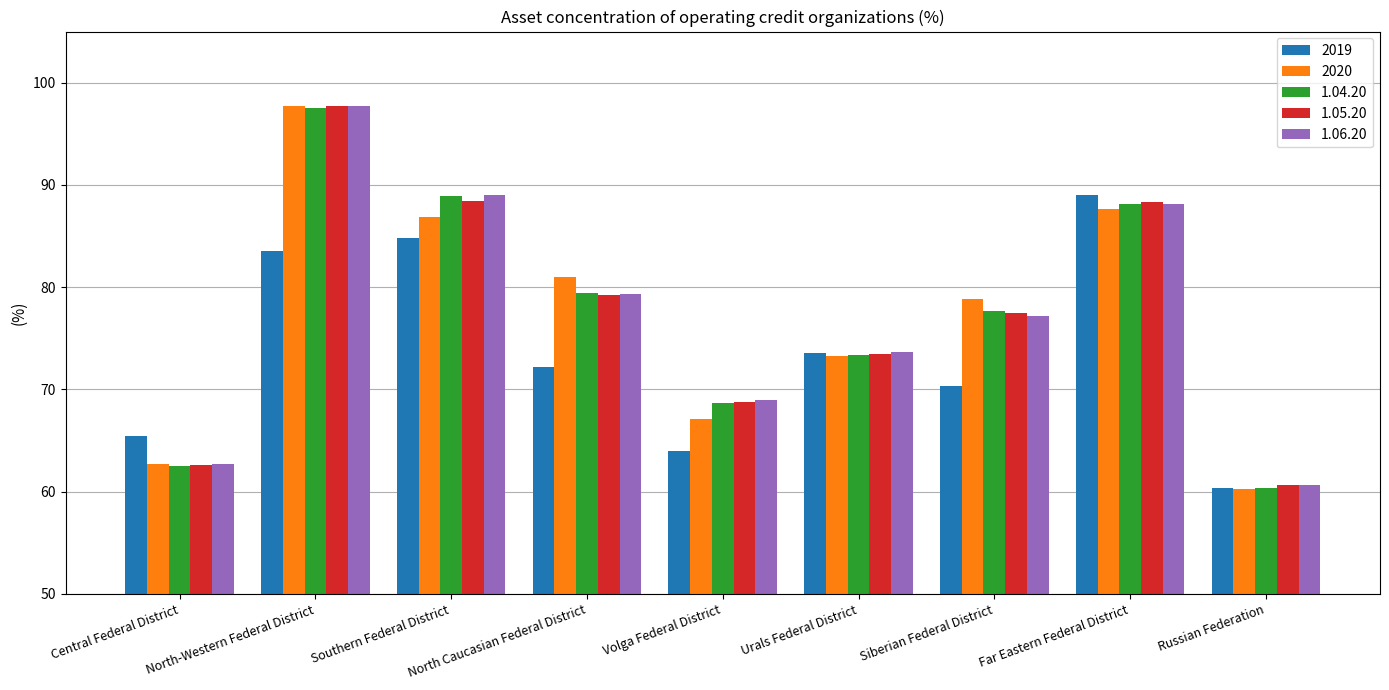

At which label does 1.06.20 first exceed 77?

North-Western Federal District